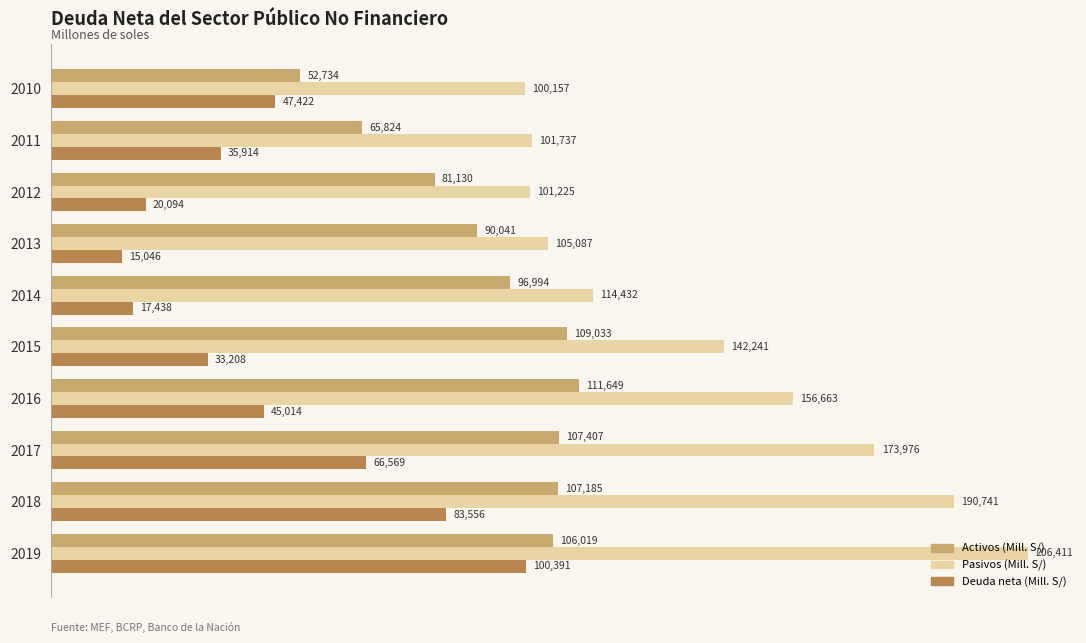

Which series has the largest range (max minus min)?

Pasivos (Mill. S/)